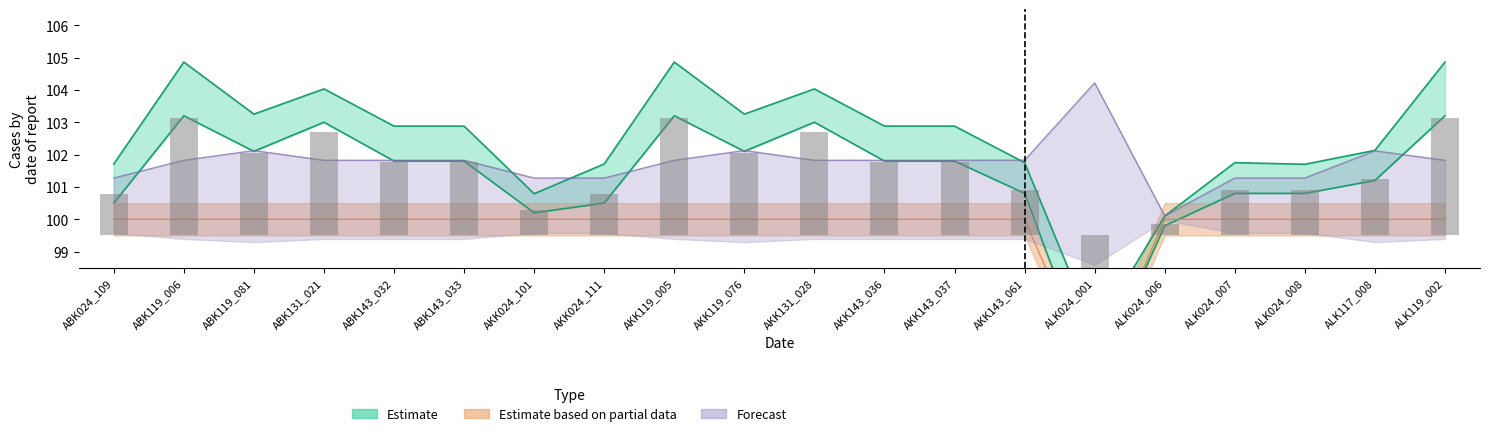

Which category has the lowest value across all series?

ALK024_001